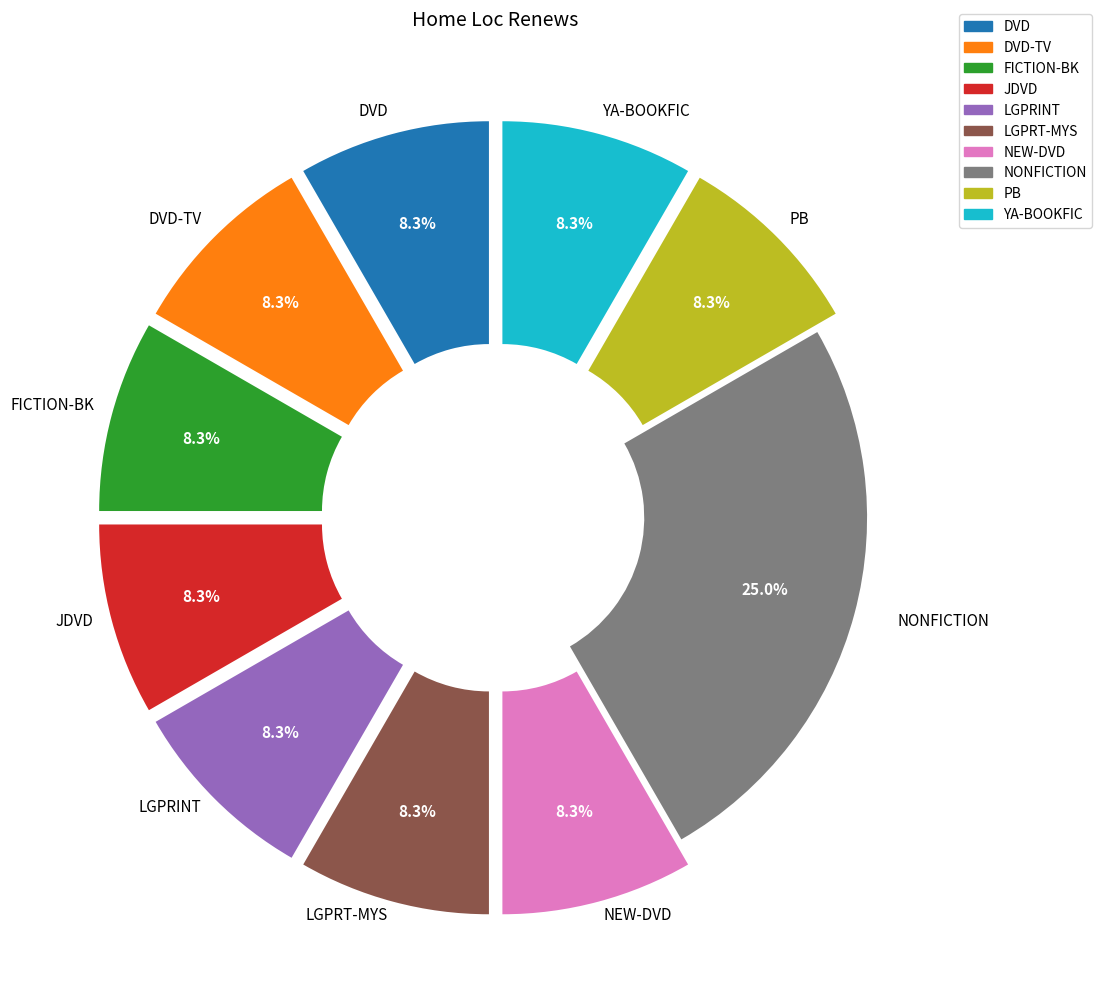

Is there a majority slice in this chart?

No